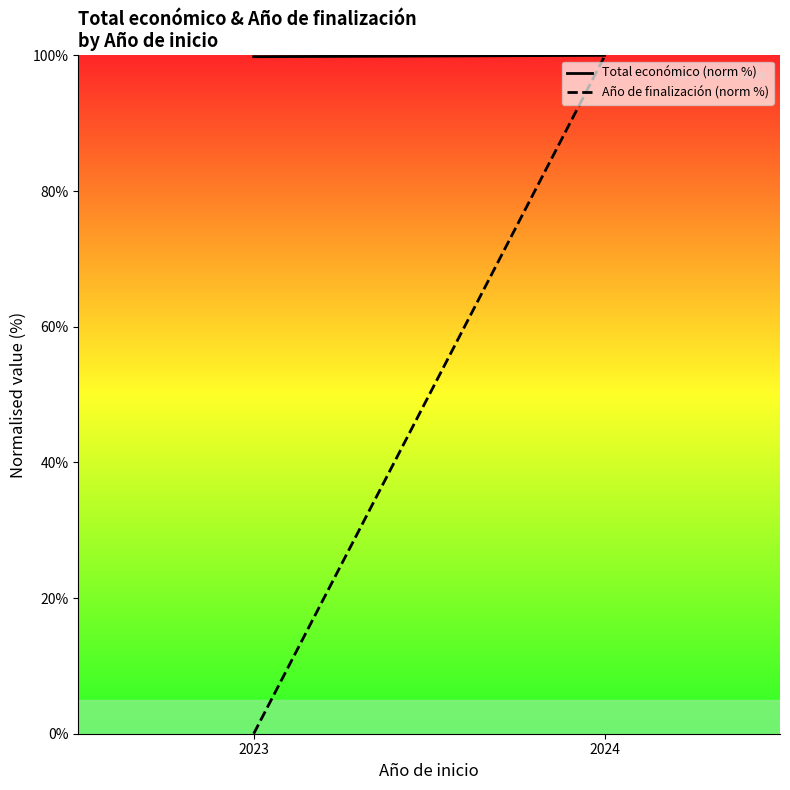

What is the spread (max minus min) of values at 2023?

99.8